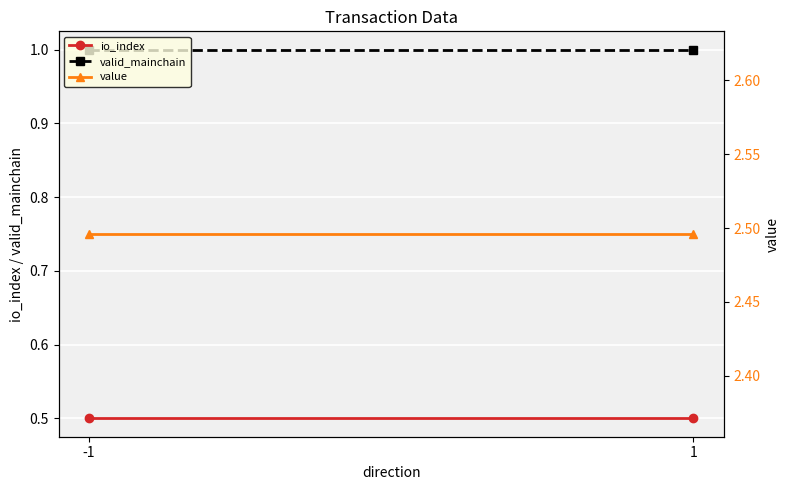

Which series has the widest spread of values?

io_index